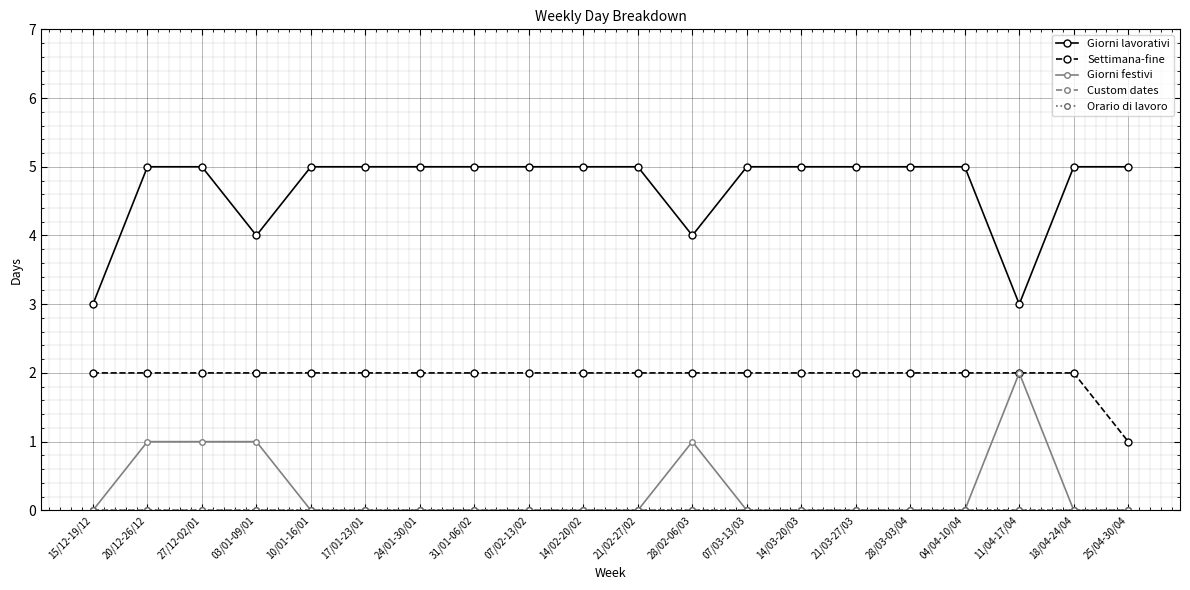

Does the chart display data point markers on the line(s)?

Yes